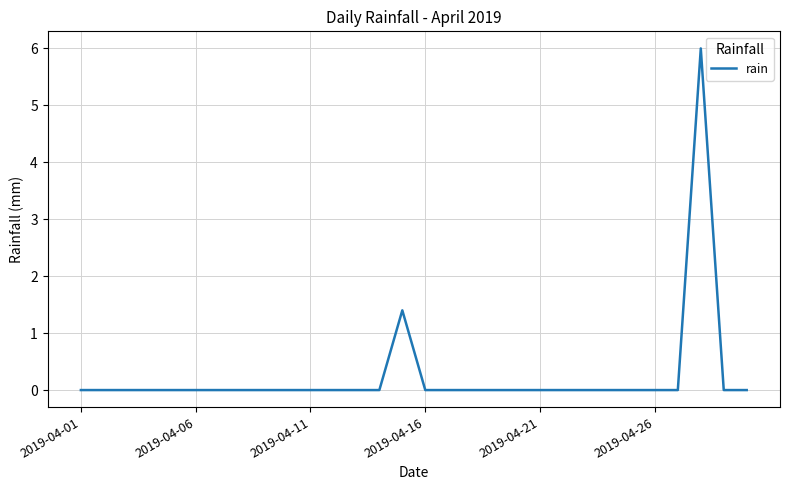

What is the average value?

0.2